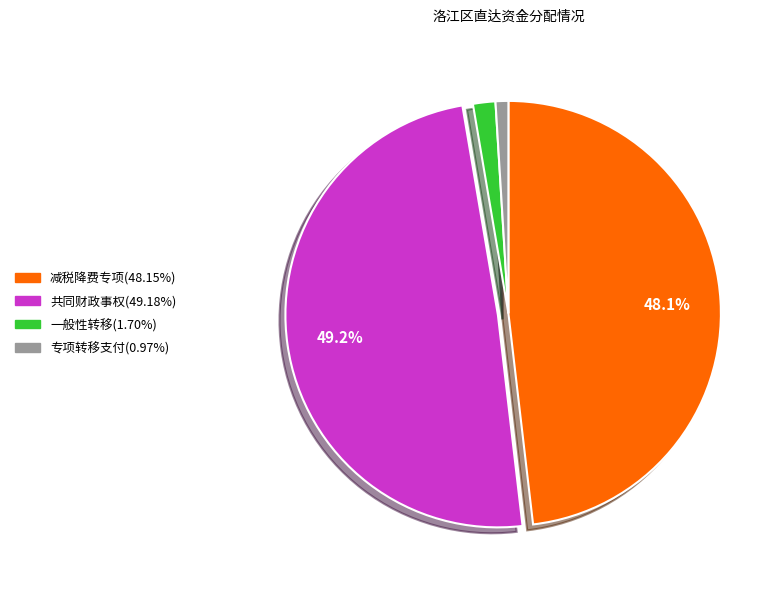

Is there a majority slice in this chart?

No